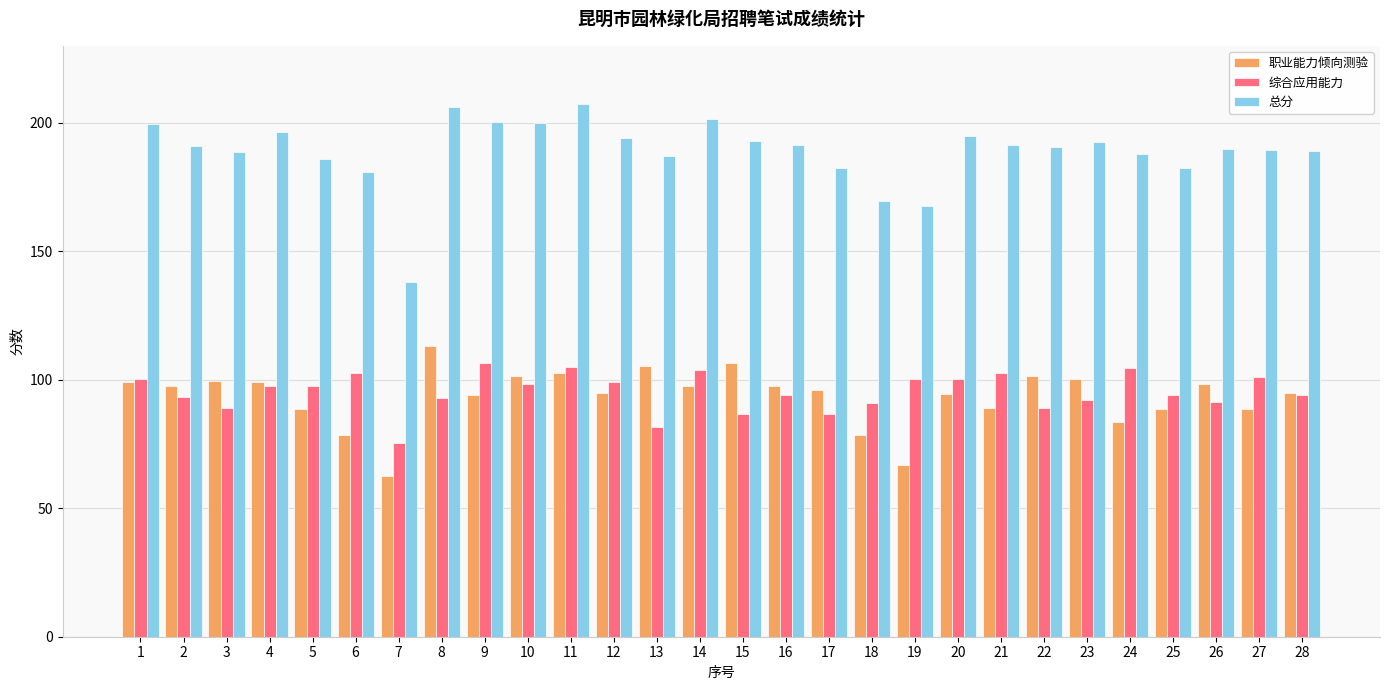

How many bars are there in each group?

3